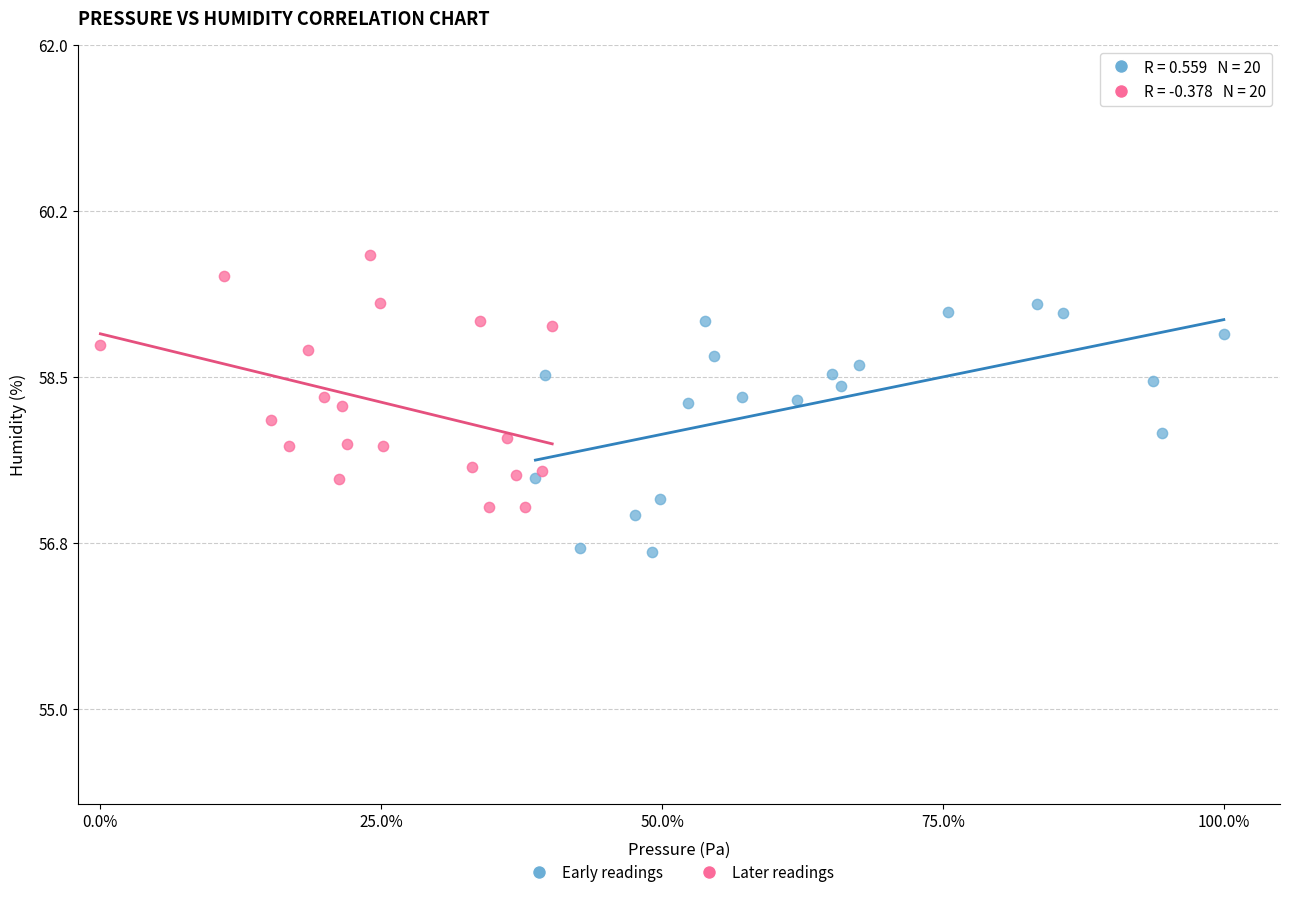

Which series reaches the maximum Y coordinate?

Later readings